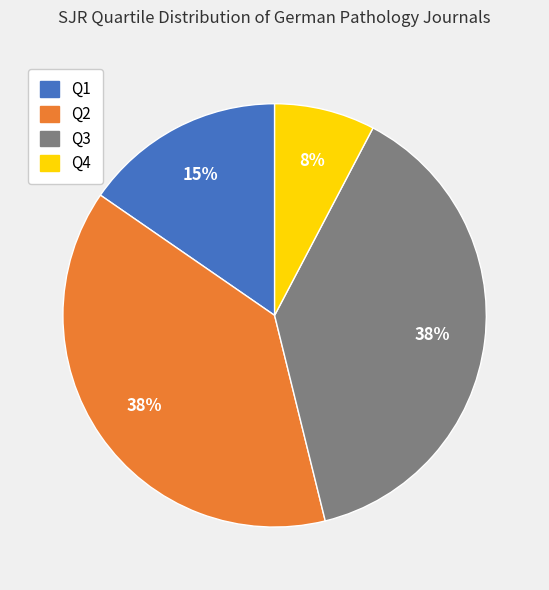

To the nearest percent, what is the combined percentage of Q3 and Q1?

54%